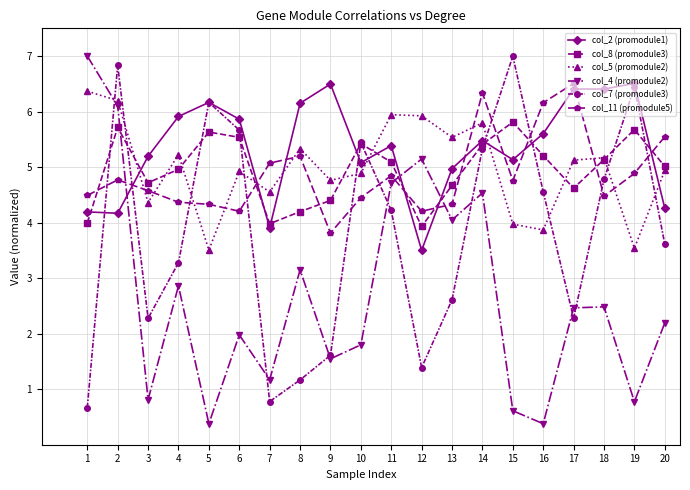

Which series changed the most between 17 and 18?

col_7 (promodule3)